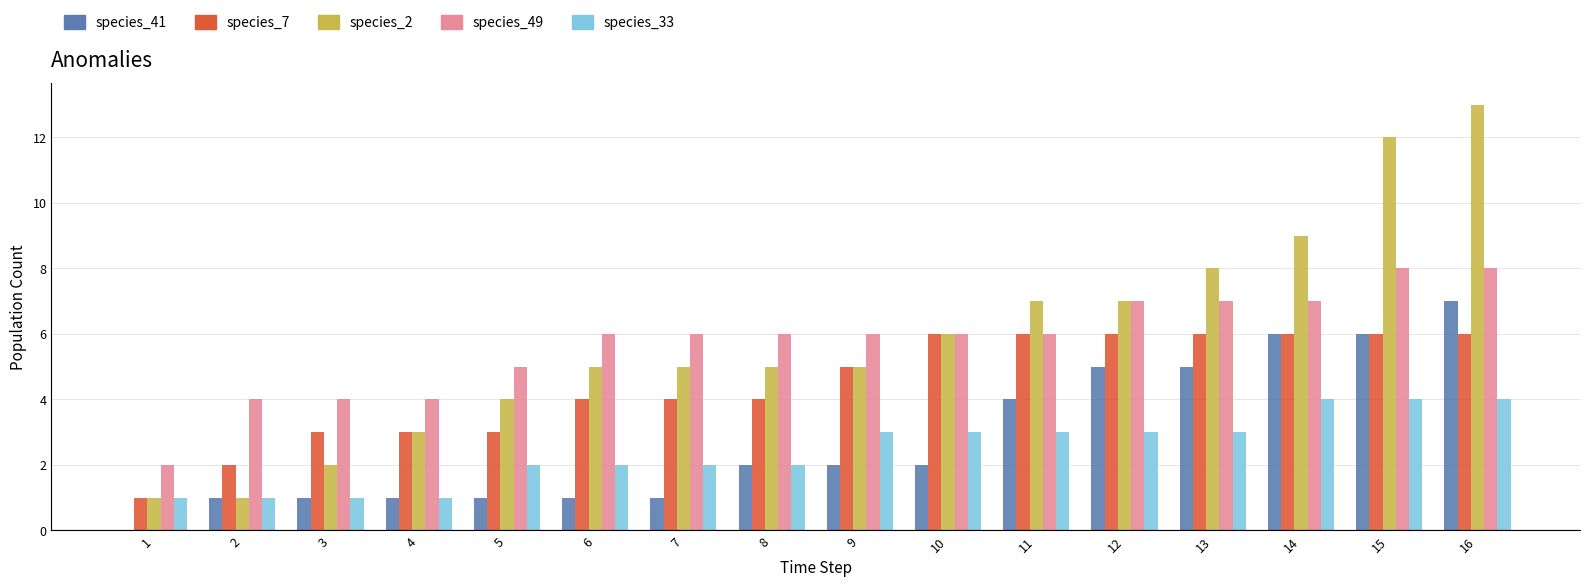

At which category is the sum across all series the highest?

16